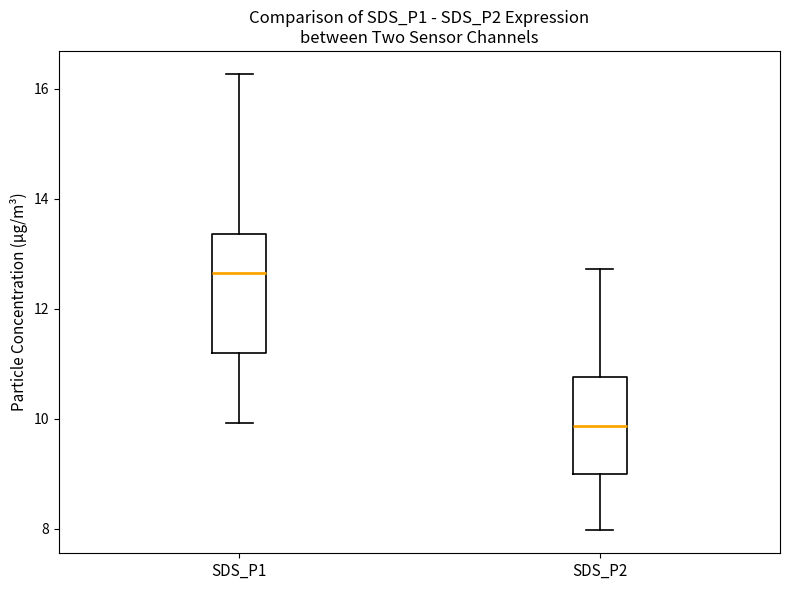

Comparing the boxes themselves (not the whiskers), which one is the tallest?

SDS_P1